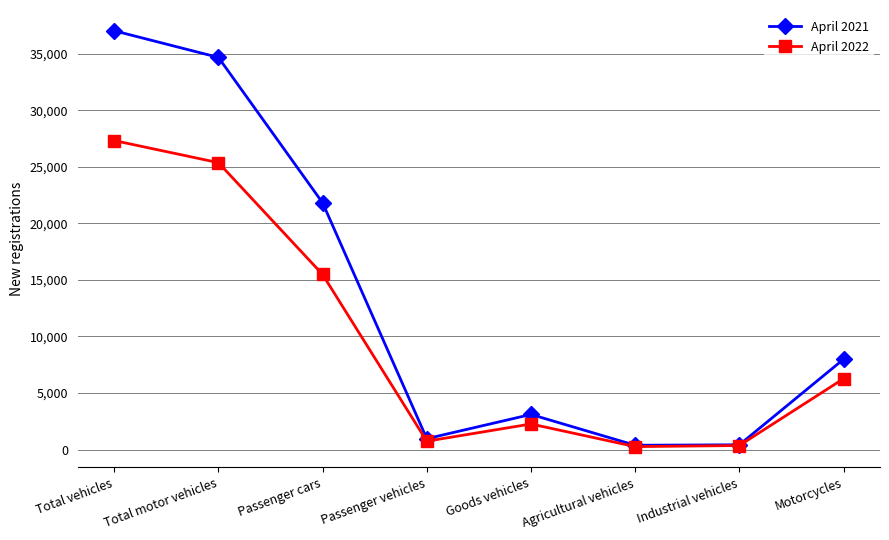

Is this an area chart (filled region under the line)?

No